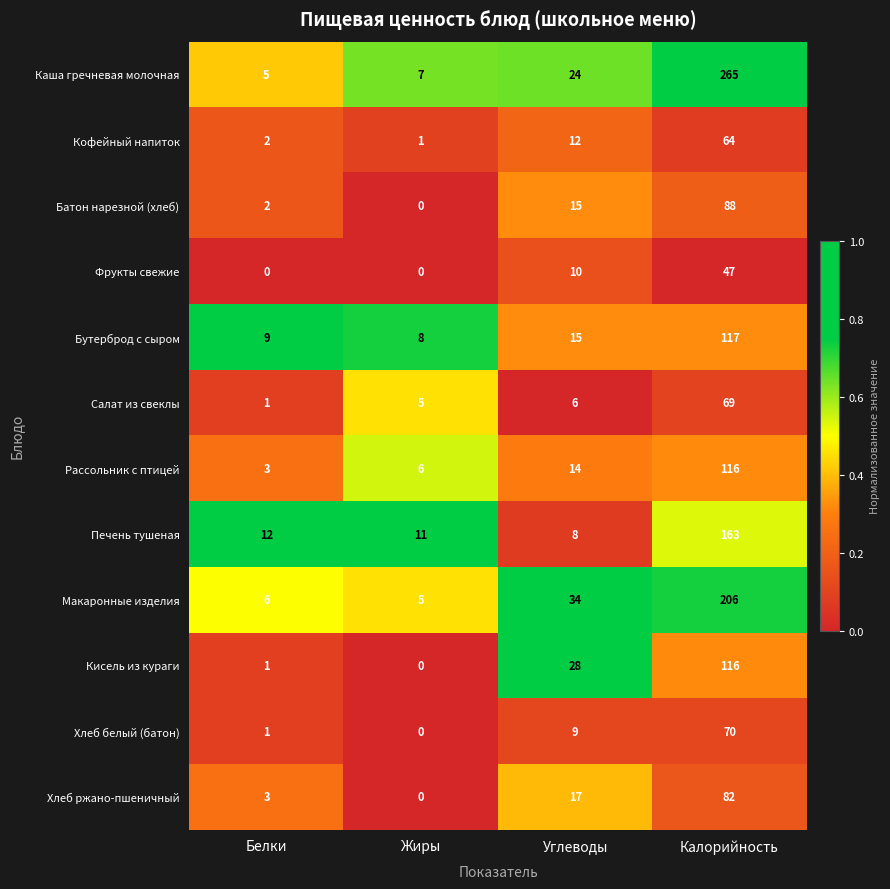

What is the difference between the maximum and minimum values in the Бутерброд с сыром series?

109